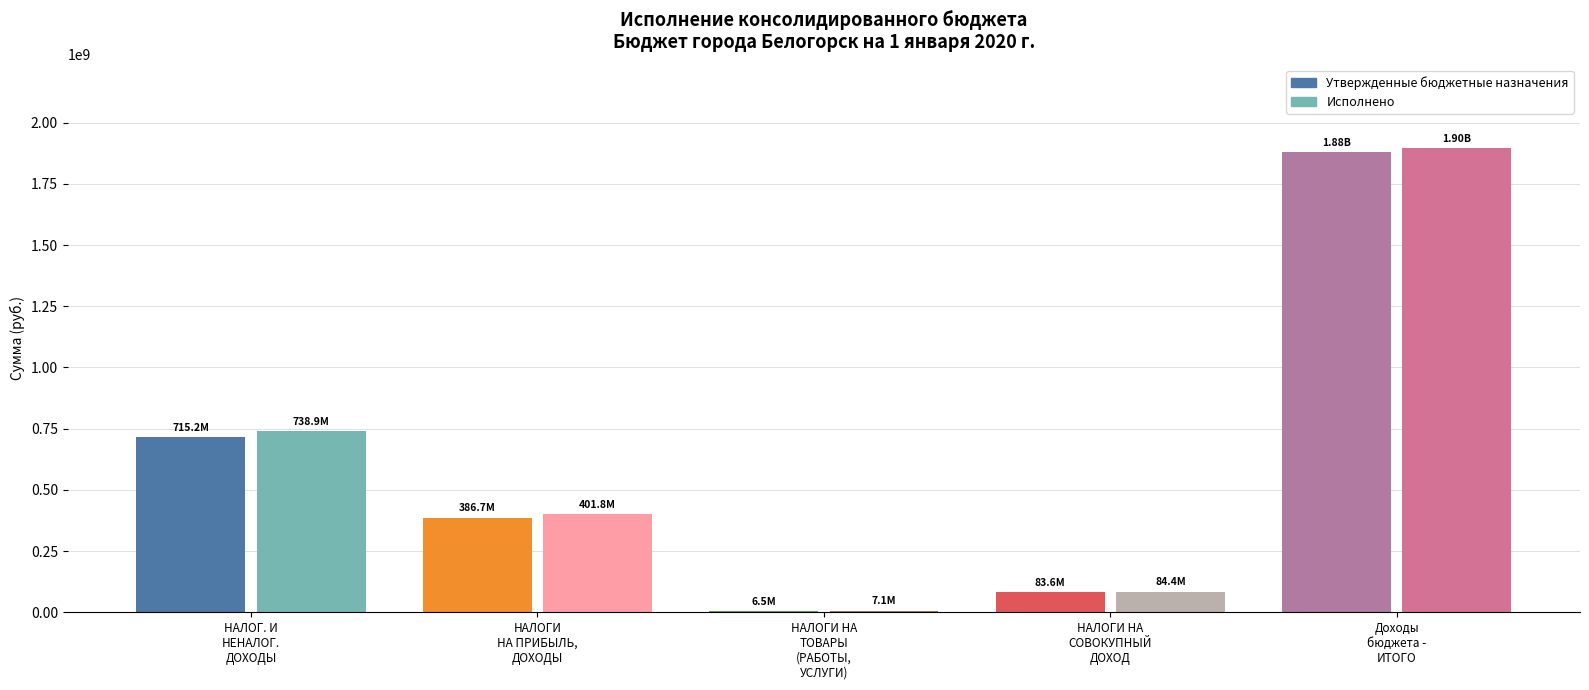

Are the bars horizontal?

No